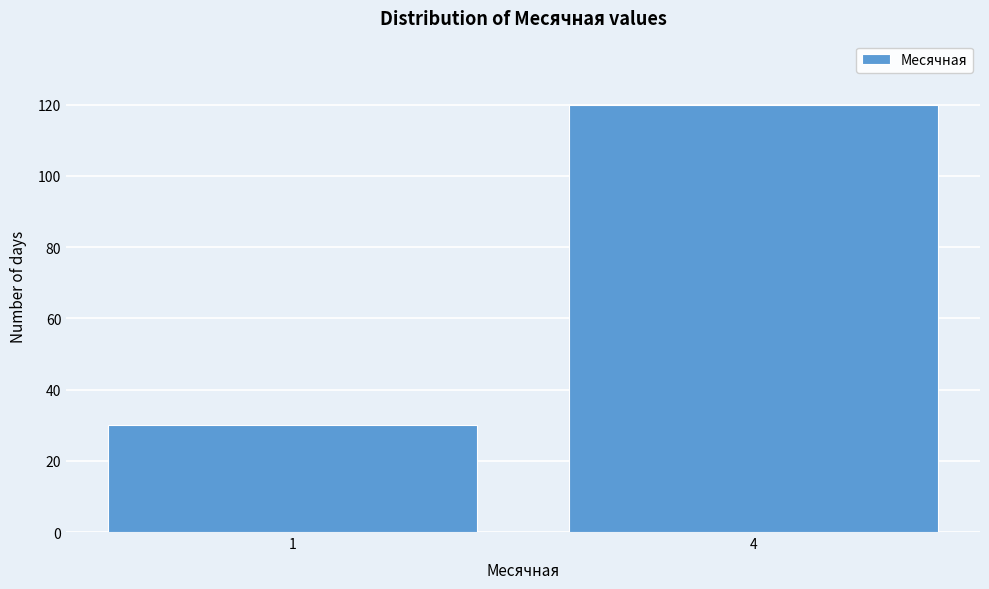

Reading left to right, list all the values displayed in this chart.

1=30	4=120